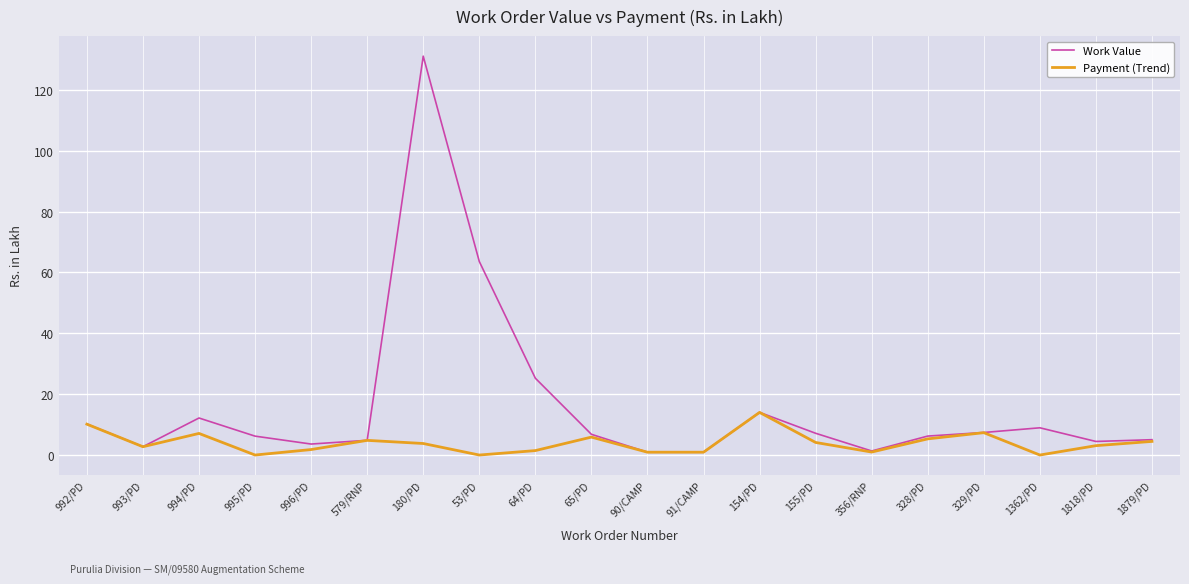

What is the approximate value of Work Value at 994/PD?

12.2